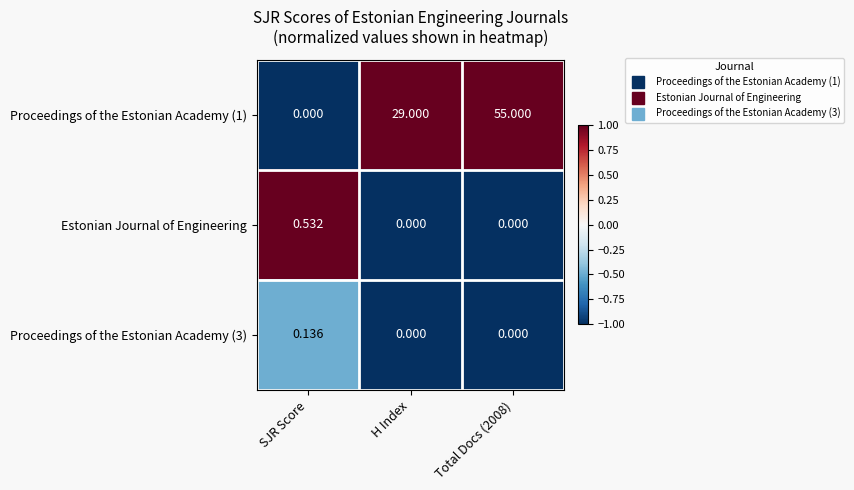

At which label is Proceedings of the Estonian Academy (1) closest to 27?

H Index